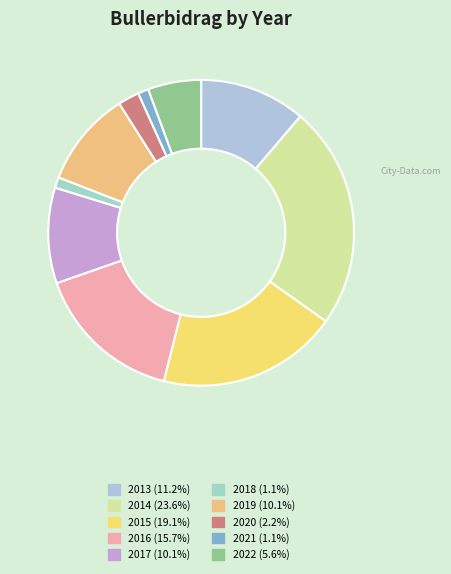

Count the number of slices in the pie.

10